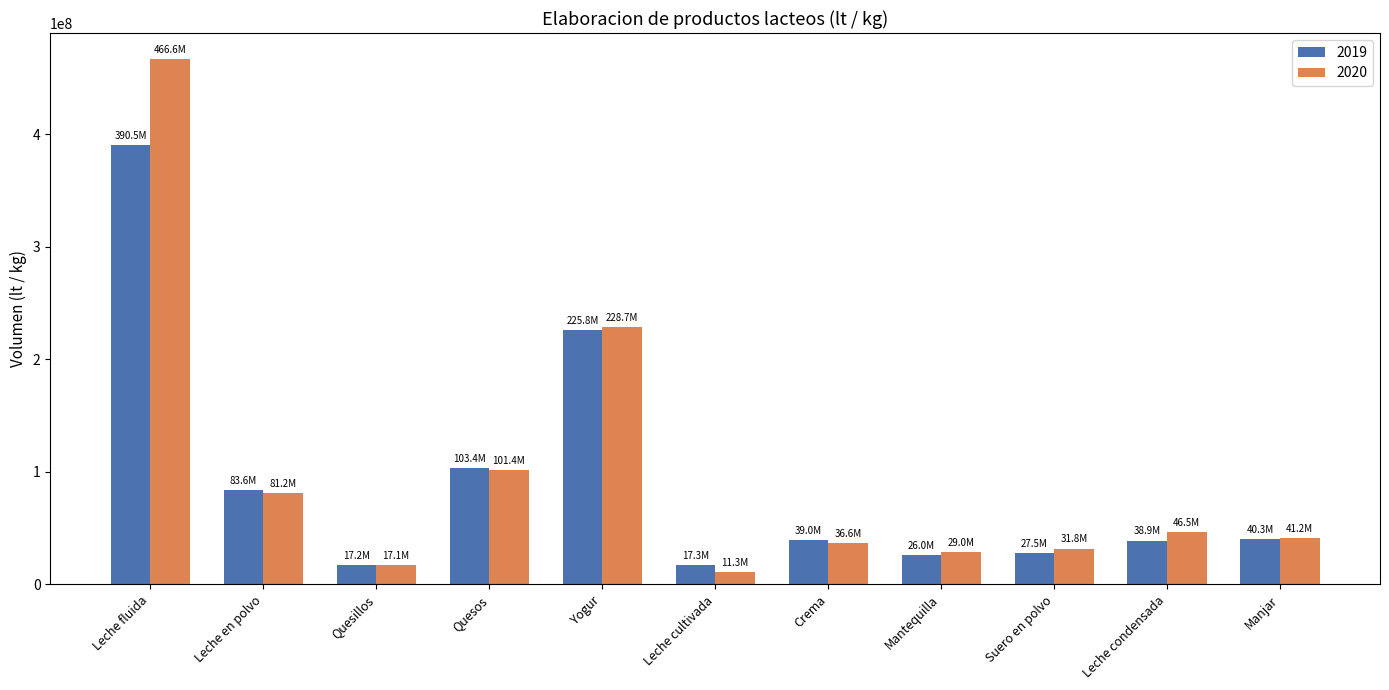

How many series are shown in this chart?

2